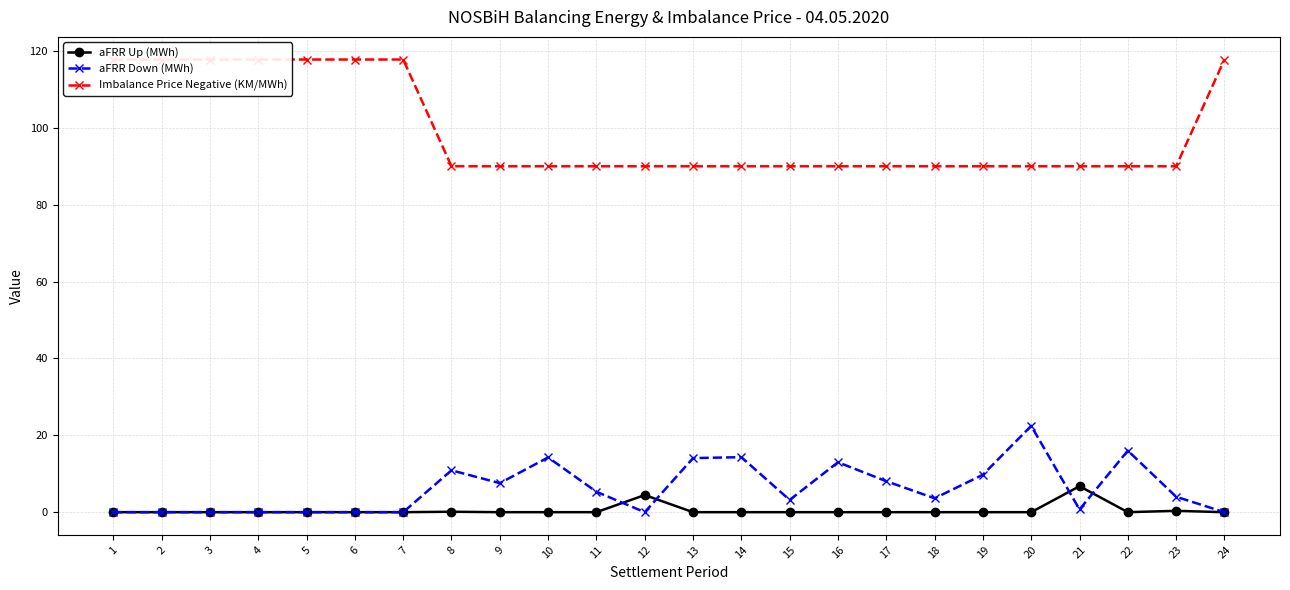

Reading left to right, what are all the values shown in this chart?

aFRR Up (MWh): 1=0.0	2=0.0	3=0.0	4=0.0	5=0.0	6=0.0	7=0.0	8=0.1	9=0.0	10=0.0	11=0.0	12=4.5	13=0.0	14=0.0	15=0.0	16=0.0	17=0.0	18=0.0	19=0.0	20=0.0	21=6.8	22=0.0	23=0.3	24=0.0
aFRR Down (MWh): 1=0.0	2=0.0	3=0.0	4=0.0	5=0.0	6=0.0	7=0.0	8=10.9	9=7.5	10=14.2	11=5.3	12=0.0	13=14.1	14=14.3	15=3.2	16=13.0	17=8.1	18=3.6	19=9.7	20=22.4	21=0.7	22=16.0	23=4.0	24=0.0
Imbalance Price Negative (KM/MWh): 1=117.8	2=117.8	3=117.8	4=117.8	5=117.8	6=117.8	7=117.8	8=90.0	9=90.0	10=90.0	11=90.0	12=90.0	13=90.0	14=90.0	15=90.0	16=90.0	17=90.0	18=90.0	19=90.0	20=90.0	21=90.0	22=90.0	23=90.0	24=117.8